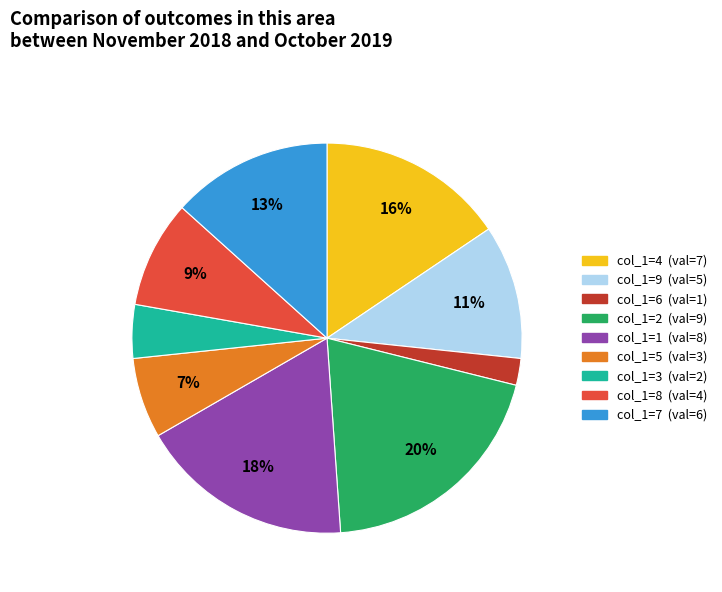

To the nearest percent, what is the difference between the largest and smallest slice percentages?

18%